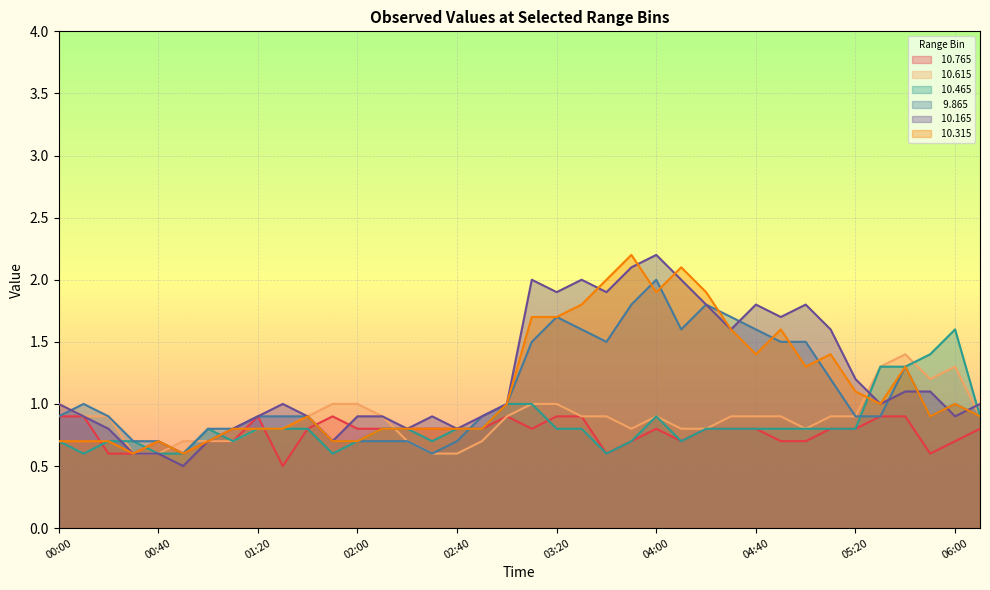

List the labels in order of   9.865 value, largest first.

04:00, 03:50, 04:20, 03:20, 04:30, 03:30, 04:10, 04:40, 03:10, 03:40, 04:50, 05:00, 05:40, 05:10, 00:10, 03:00, 06:00, 00:00, 00:20, 01:20, 01:30, 01:40, 02:50, 05:20, 05:30, 05:50, 06:10, 01:00, 01:10, 00:30, 00:40, 01:50, 02:00, 02:10, 02:20, 02:40, 00:50, 02:30